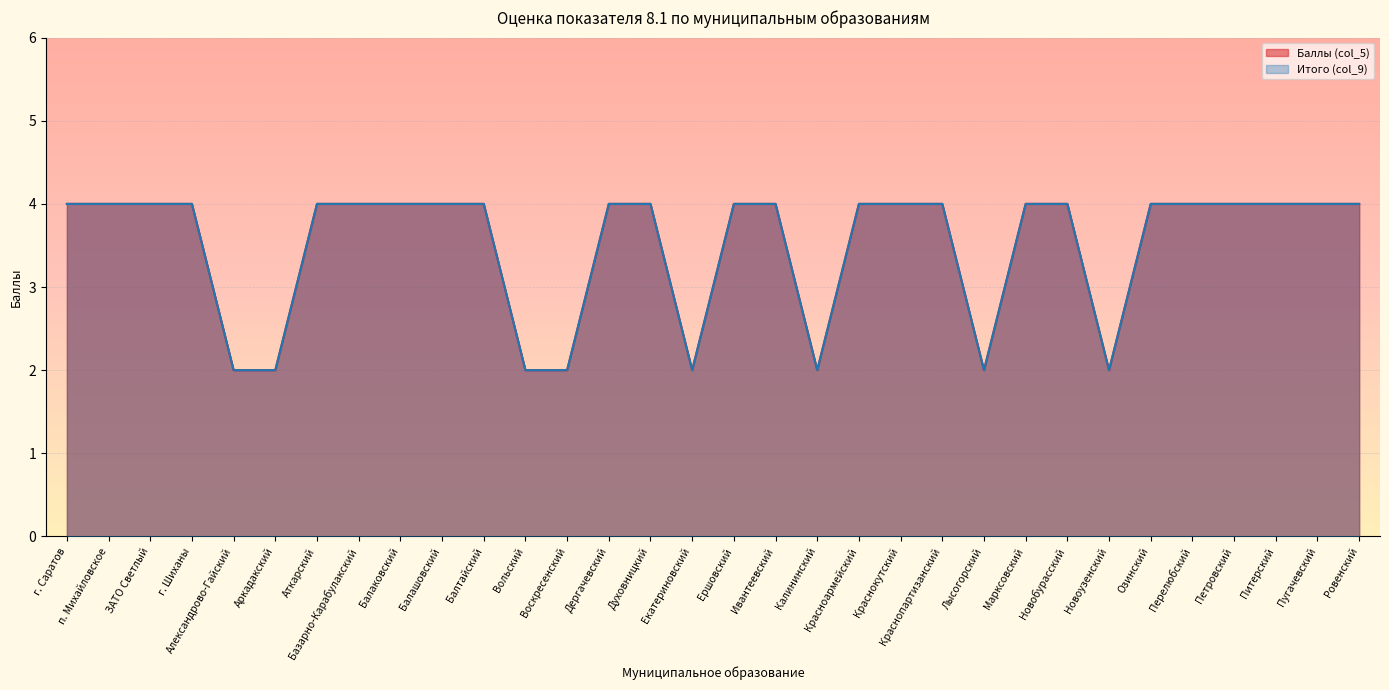

The value of Итого (col_9) at ЗАТО Светлый is 4. True or false?

True